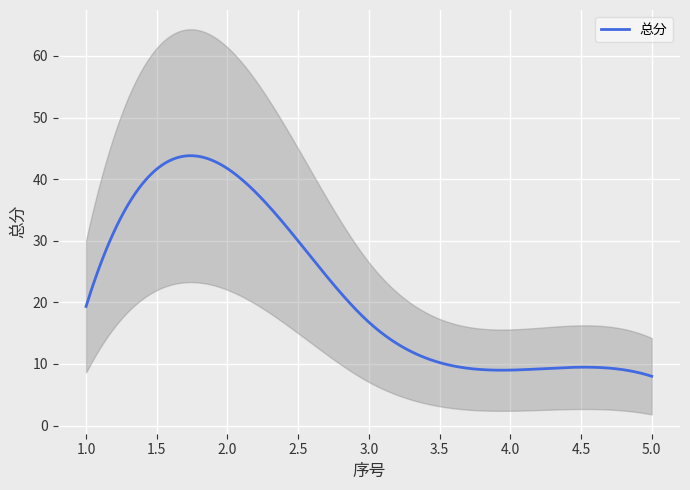

What is the sum of the values at 2 and 5?

49.7